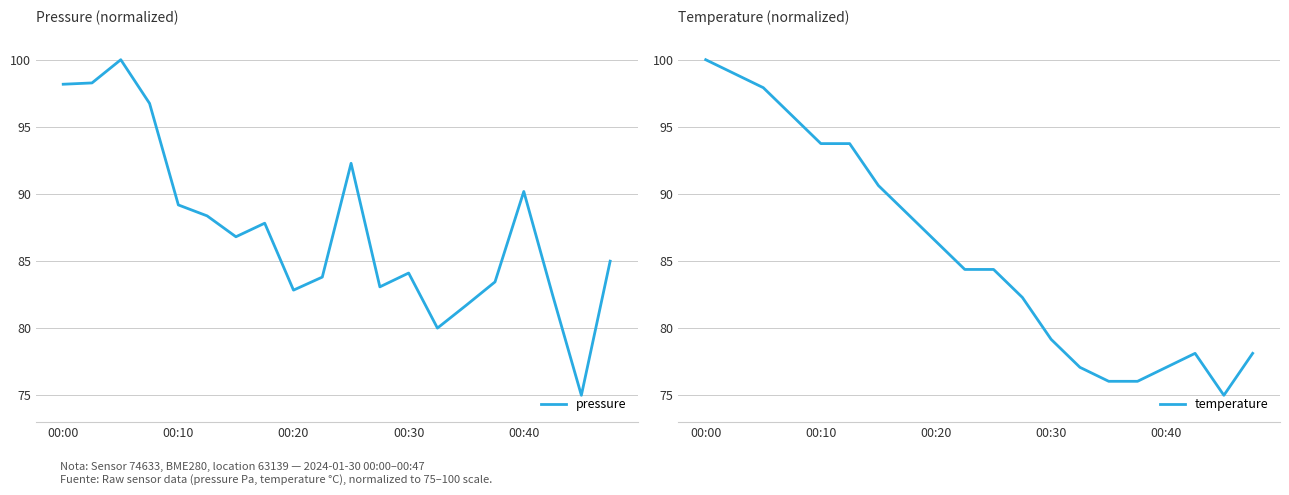

How many lines are shown in the chart?

2